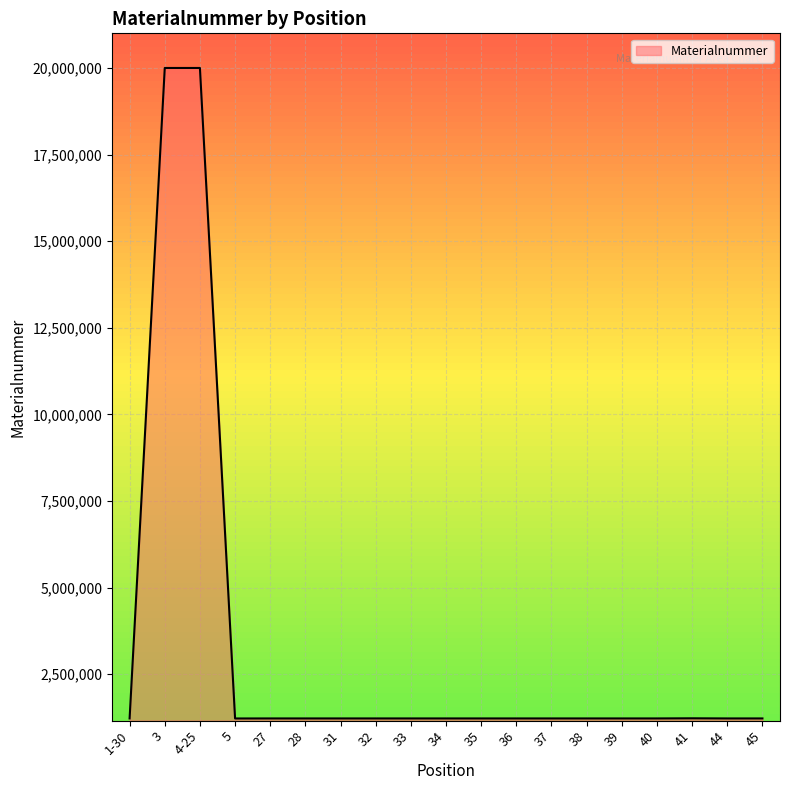

The value at 28 is 497760. True or false?

False